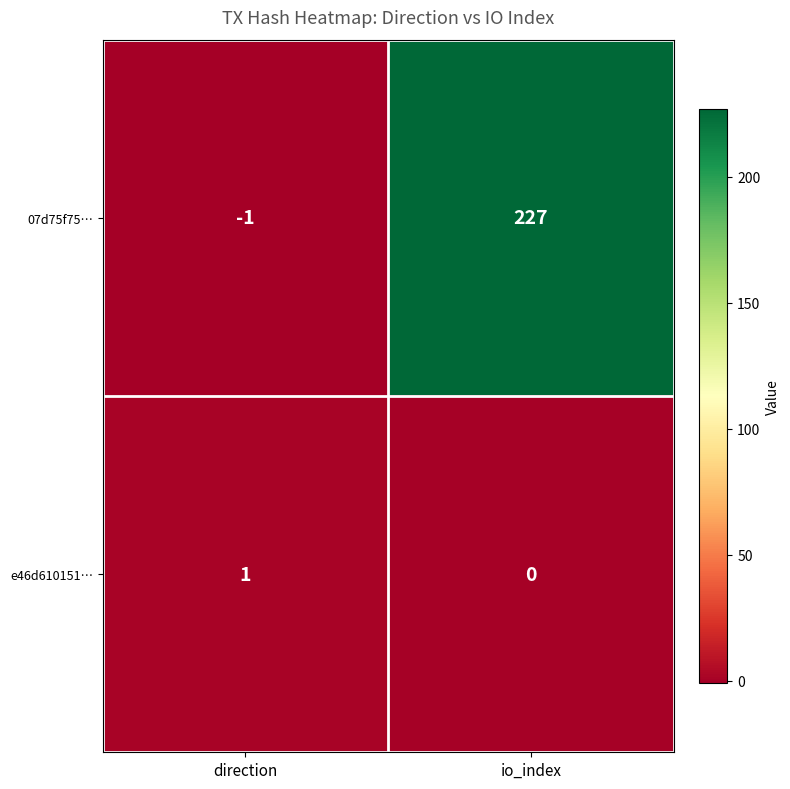

Rank the series by their maximum value, from highest to lowest.

07d75f75…, e46d610151…